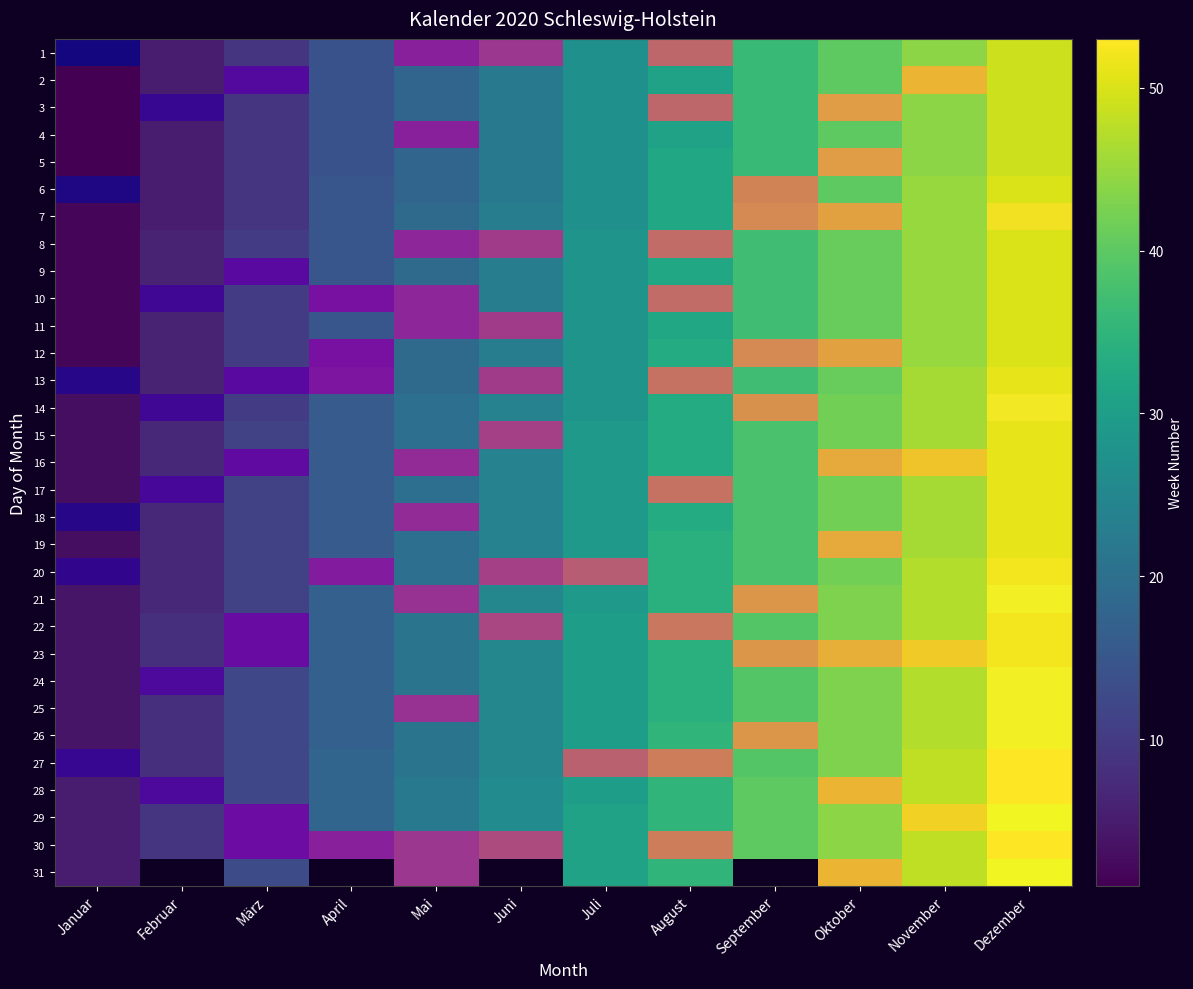

Which label corresponds to the largest value in the chart?

Dezember